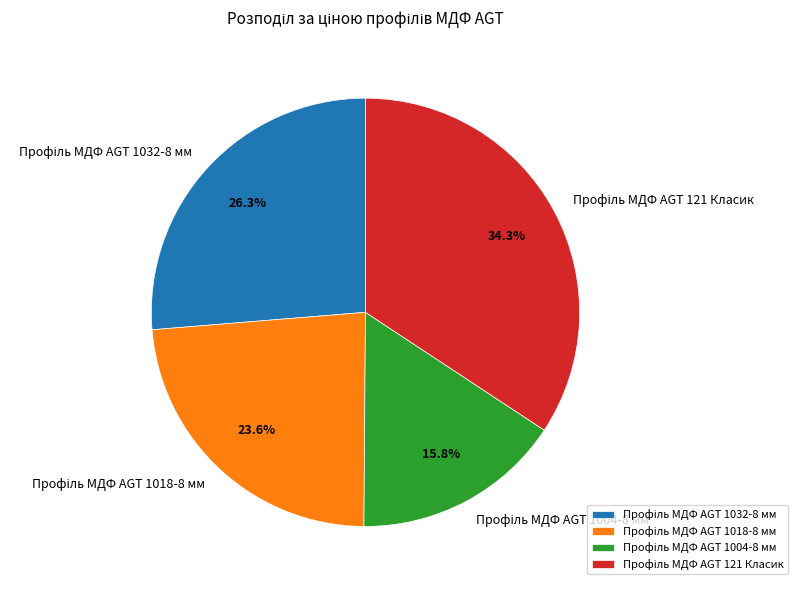

Is there any slice that represents more than half of the pie?

No